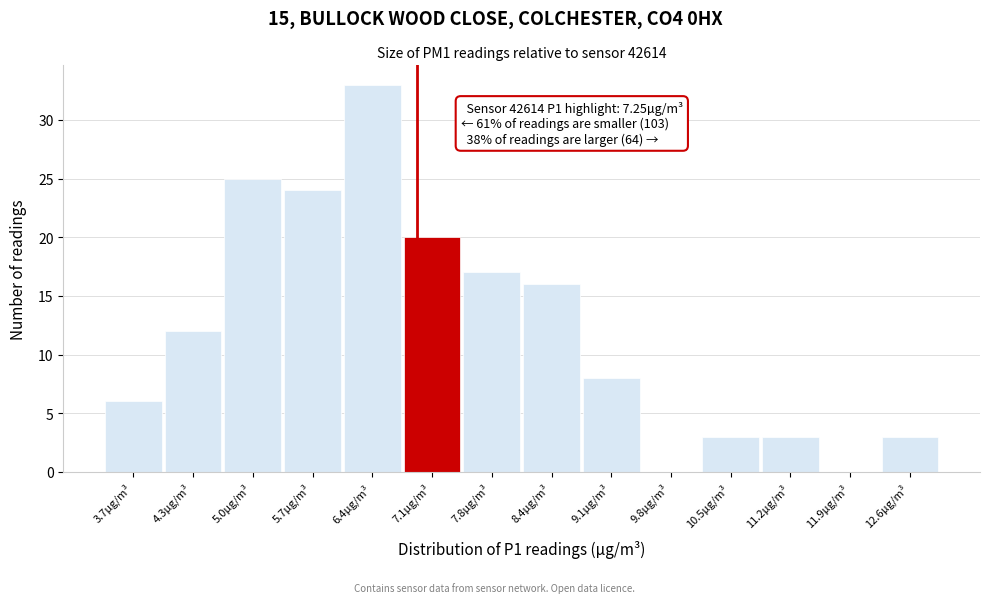

Reading right to left, what are all the values shown in this chart?

12.6µg/m³=3	11.9µg/m³=0	11.2µg/m³=3	10.5µg/m³=3	9.8µg/m³=0	9.1µg/m³=8	8.4µg/m³=16	7.8µg/m³=17	7.1µg/m³=20	6.4µg/m³=33	5.7µg/m³=24	5.0µg/m³=25	4.3µg/m³=12	3.7µg/m³=6